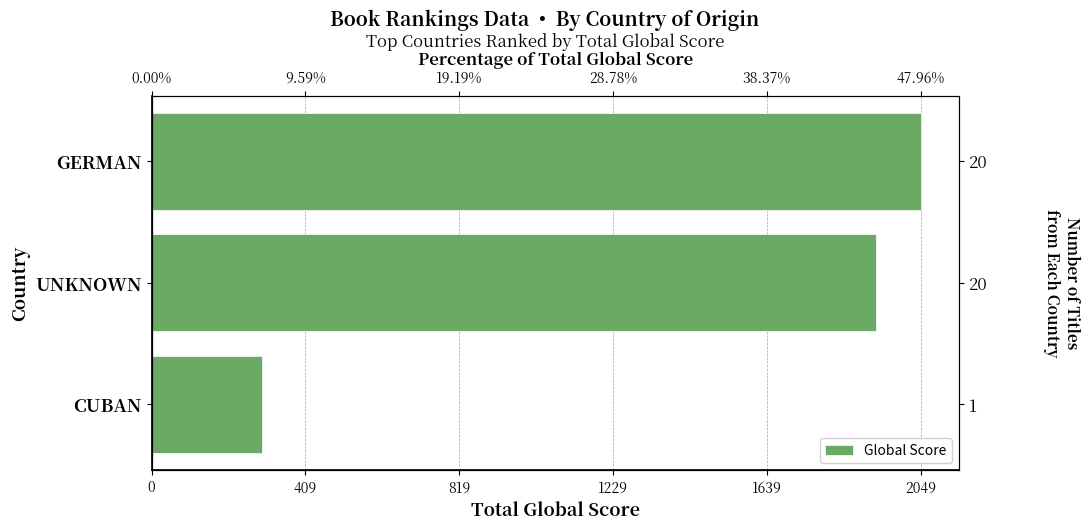

Reading left to right, what are all the values shown in this chart?

2049	1930	293